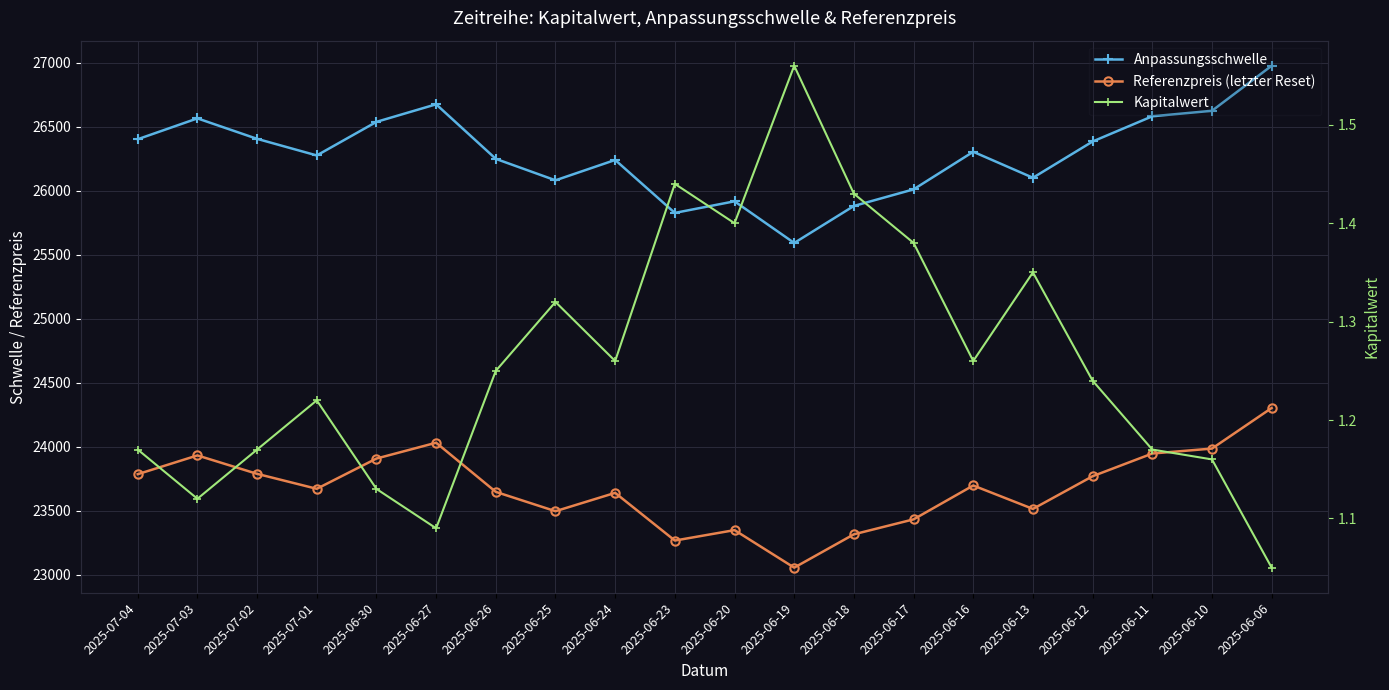

True or false: Anpassungsschwelle and Referenzpreis (letzter Reset) intersect in this chart.

False